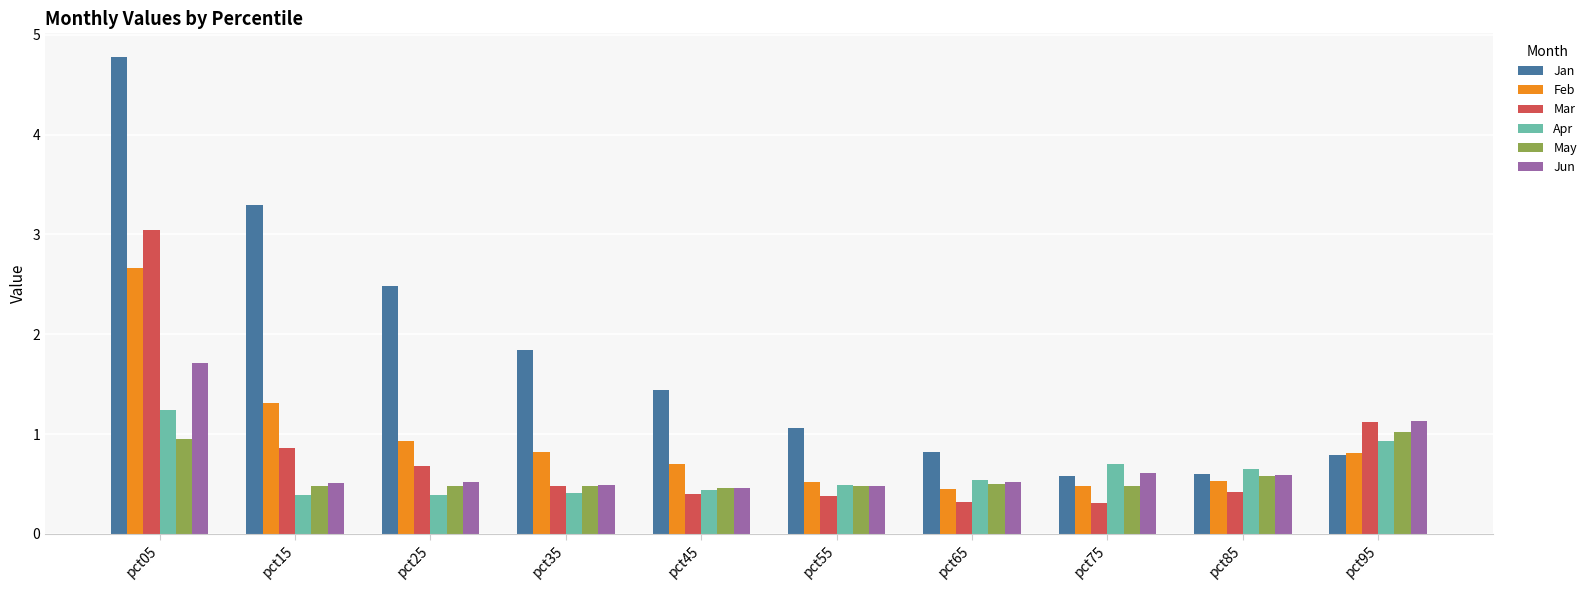

Reading left to right, extract all data points from this chart.

Jan: pct05=4.8	pct15=3.3	pct25=2.5	pct35=1.8	pct45=1.4	pct55=1.1	pct65=0.8	pct75=0.6	pct85=0.6	pct95=0.8
Feb: pct05=2.7	pct15=1.3	pct25=0.9	pct35=0.8	pct45=0.7	pct55=0.5	pct65=0.4	pct75=0.5	pct85=0.5	pct95=0.8
Mar: pct05=3.0	pct15=0.9	pct25=0.7	pct35=0.5	pct45=0.4	pct55=0.4	pct65=0.3	pct75=0.3	pct85=0.4	pct95=1.1
Apr: pct05=1.2	pct15=0.4	pct25=0.4	pct35=0.4	pct45=0.4	pct55=0.5	pct65=0.5	pct75=0.7	pct85=0.6	pct95=0.9
May: pct05=1.0	pct15=0.5	pct25=0.5	pct35=0.5	pct45=0.5	pct55=0.5	pct65=0.5	pct75=0.5	pct85=0.6	pct95=1.0
Jun: pct05=1.7	pct15=0.5	pct25=0.5	pct35=0.5	pct45=0.5	pct55=0.5	pct65=0.5	pct75=0.6	pct85=0.6	pct95=1.1